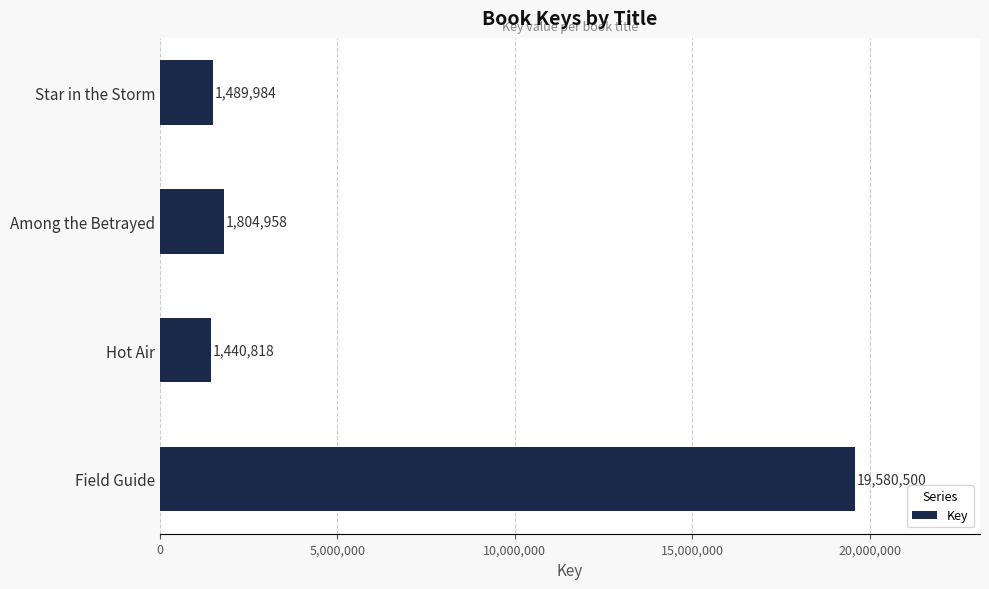

Which label corresponds to the smallest value in the chart?

Hot Air